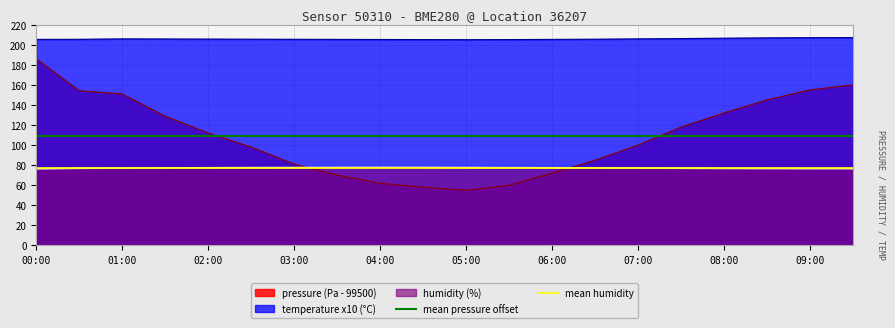

True or false: pressure (Pa - 99500) has a value of 96.6 at 04:00.

False